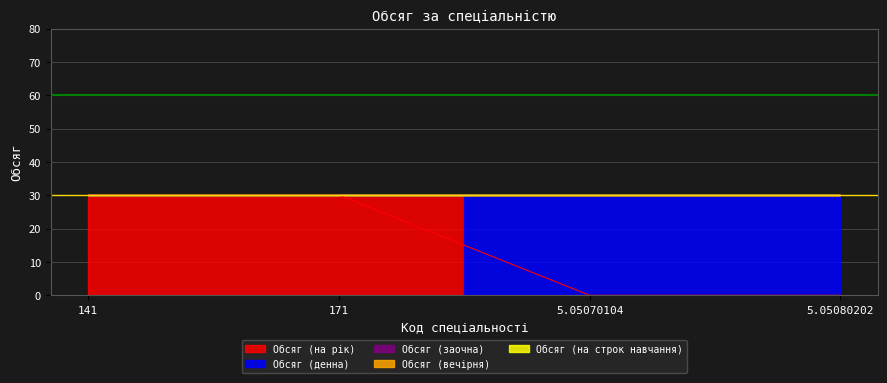

At how many categories does at least one series exceed 27?

4